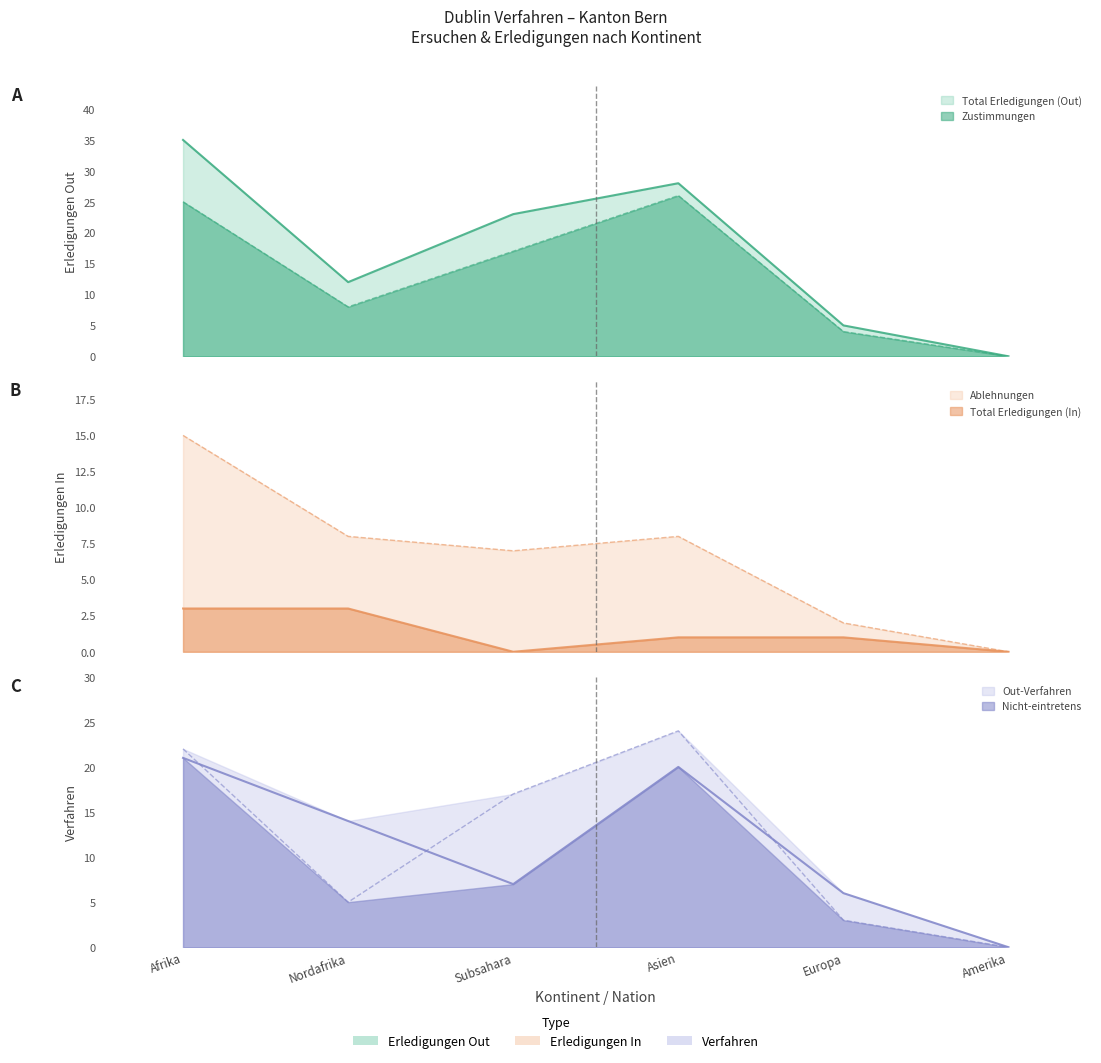

What is the average value of the Out-Verfahren series?

11